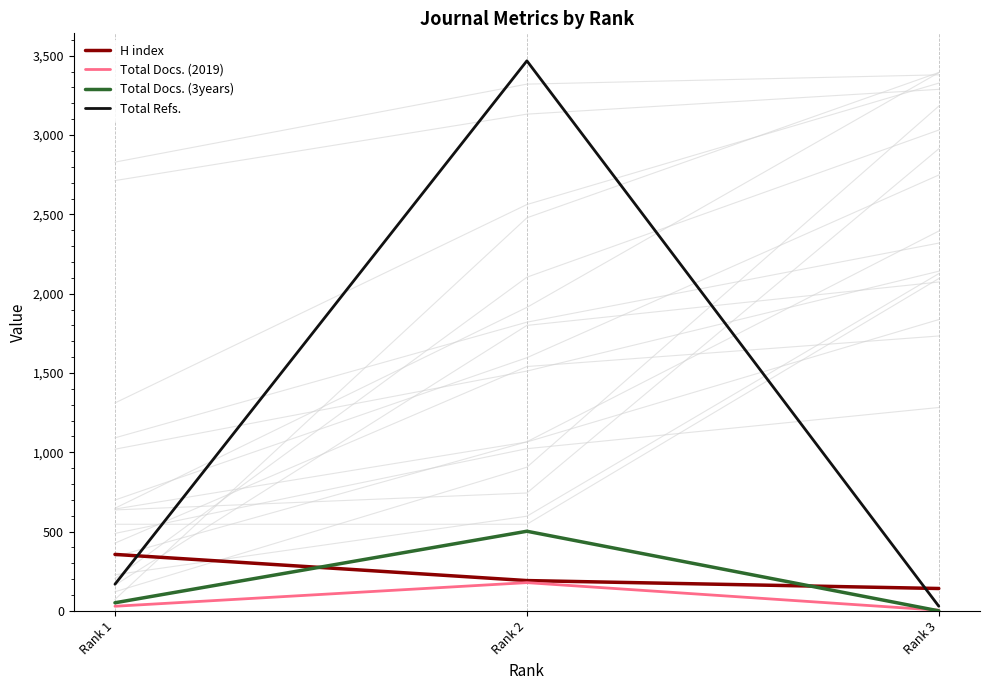

The value of H index at Rank 2 is 96. True or false?

False